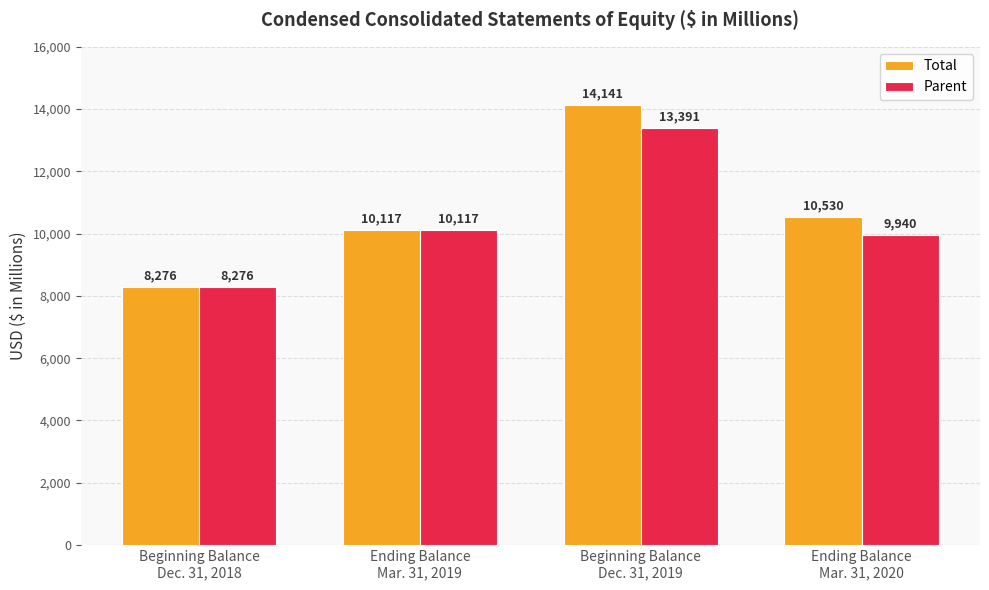

What position from the left is Ending Balance
Mar. 31, 2019?

2